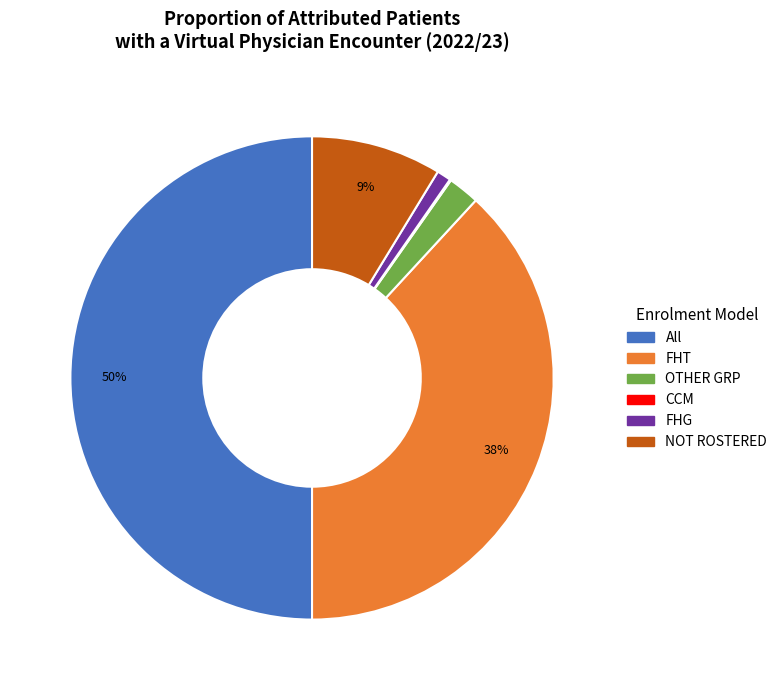

Do NOT ROSTERED and All together represent more than half of the pie?

Yes